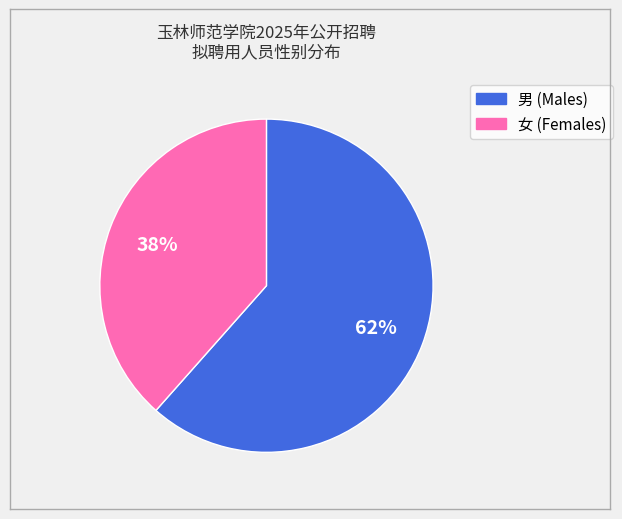

To the nearest percent, what percentage of the pie is 女?

38%